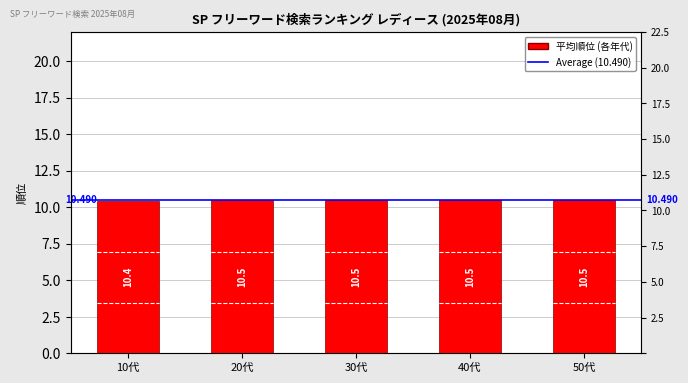

What is the label of the 2nd bar from the left?

20代